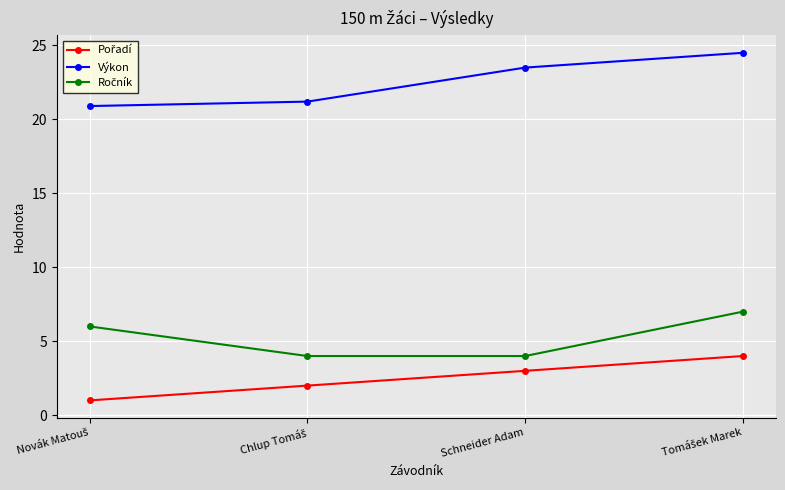

The Výkon series shows 23.5 at Schneider Adam. True or false?

True